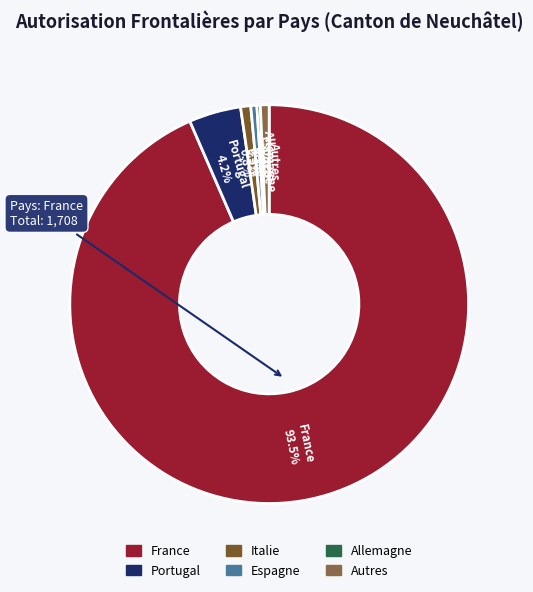

Which slice is the largest?

France